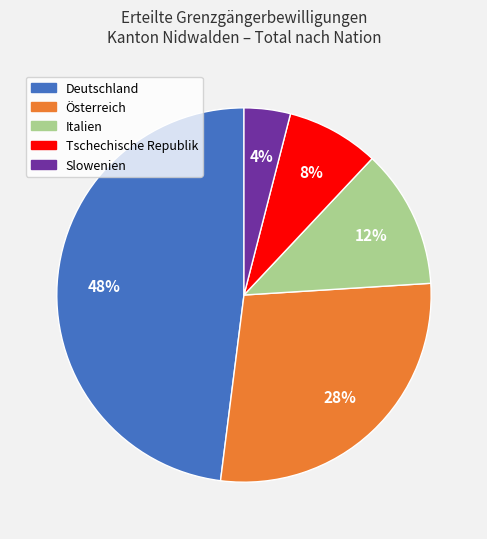

Does Österreich represent more than half of the total?

No